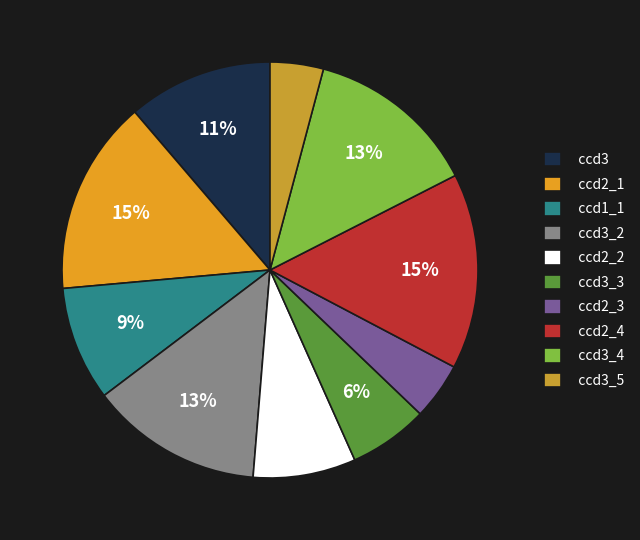

To the nearest percent, what is the difference between the ccd3_5 and ccd3_4 slice percentages?

9%